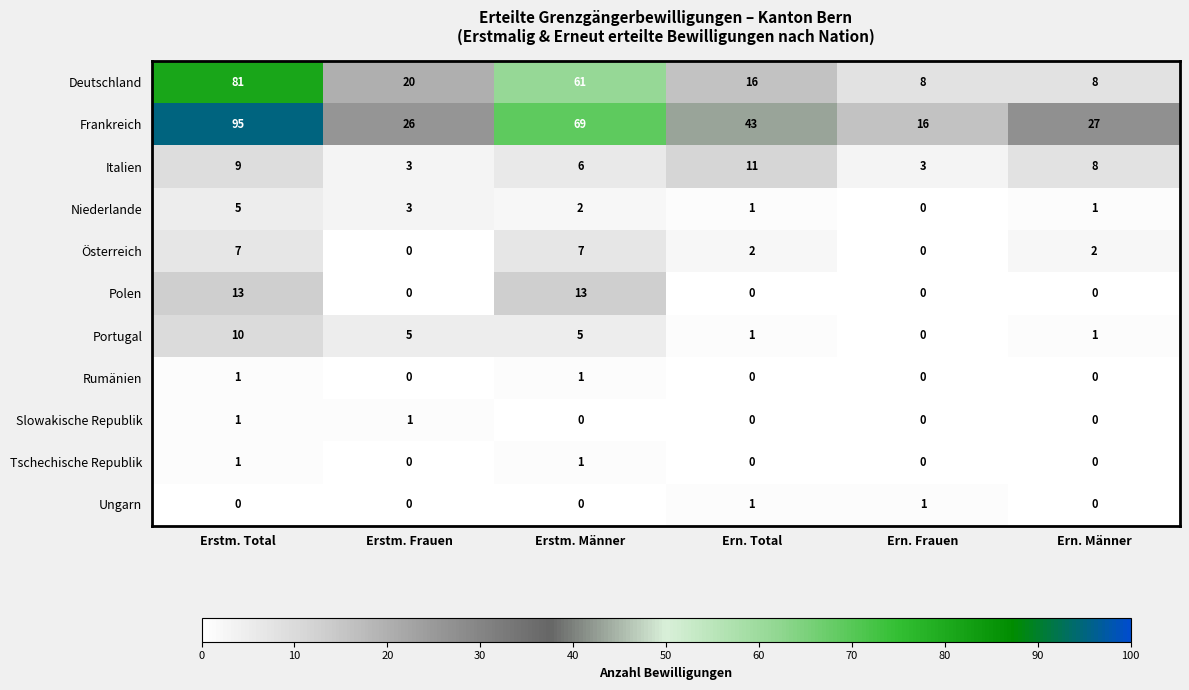

True or false: Polen has a value of 13 at Erstm. Total.

True